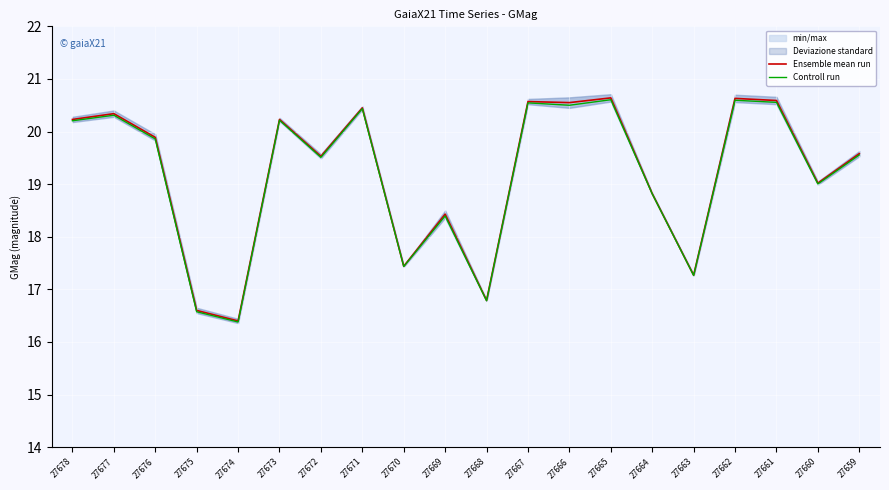

Which has a higher value, 27661 or 27660?

27661